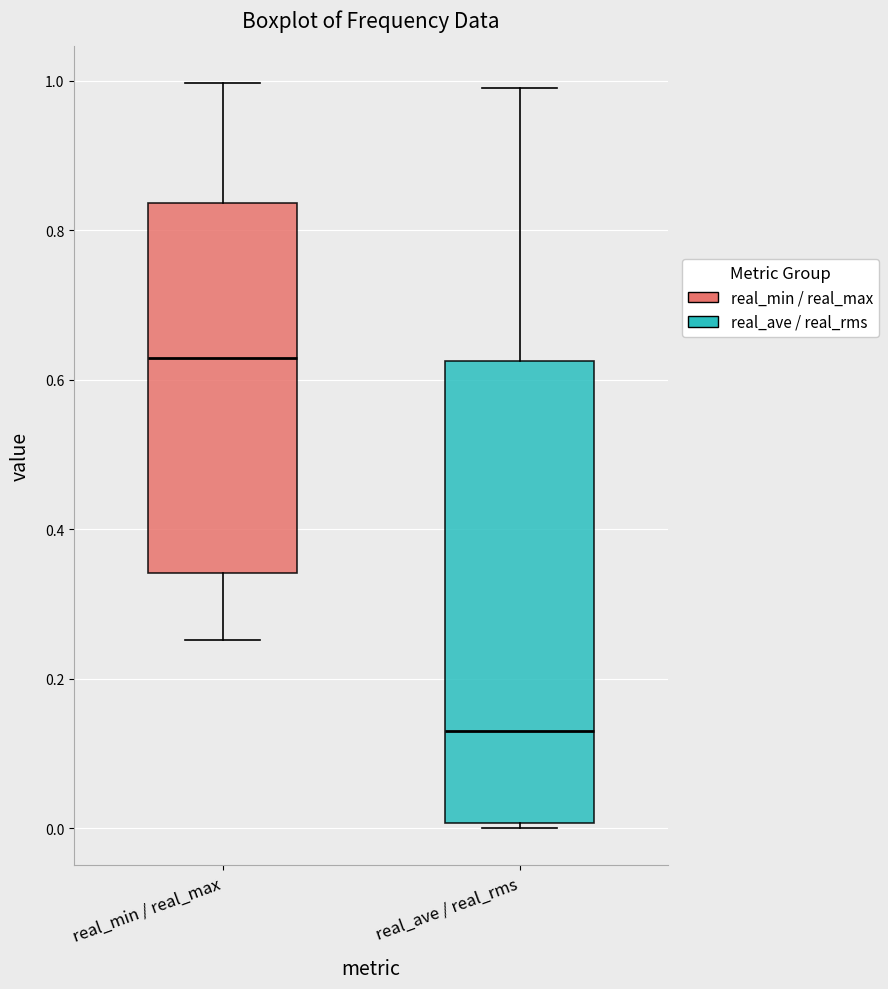

Which box's median line is the highest?

real_min / real_max